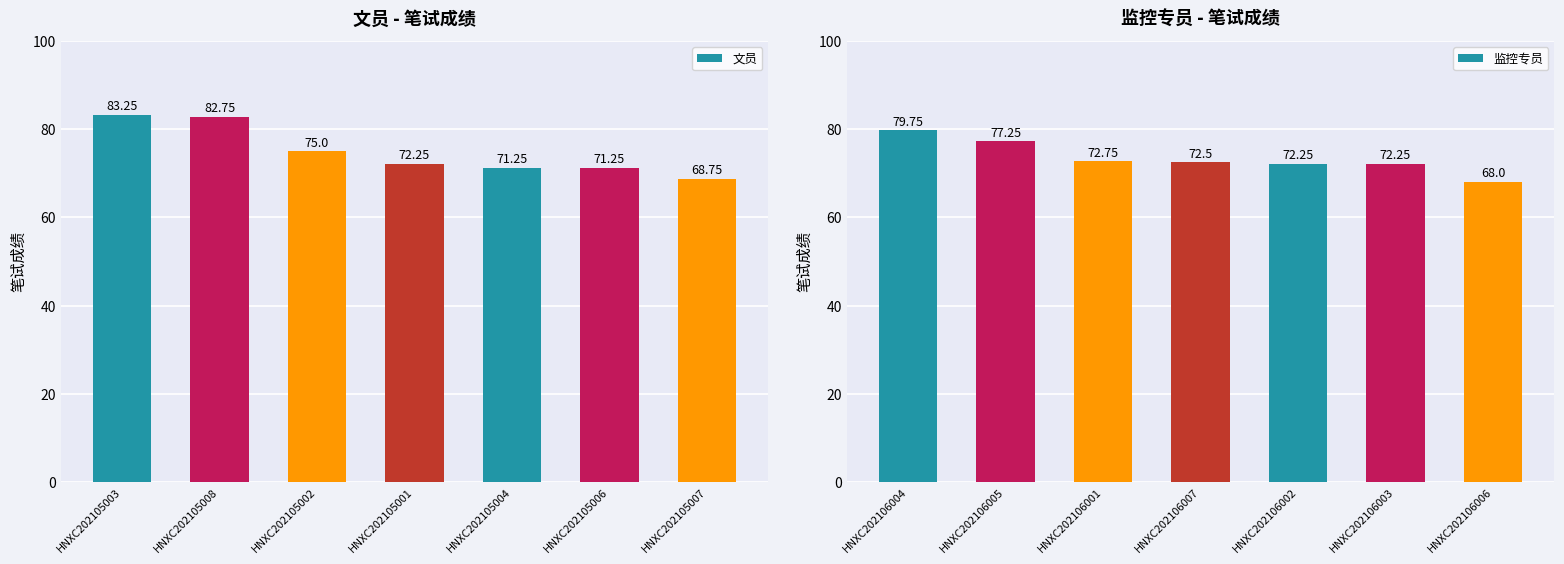

What is the sum of the 监控专员 values at HNXC202106004 and HNXC202106002?

152.0